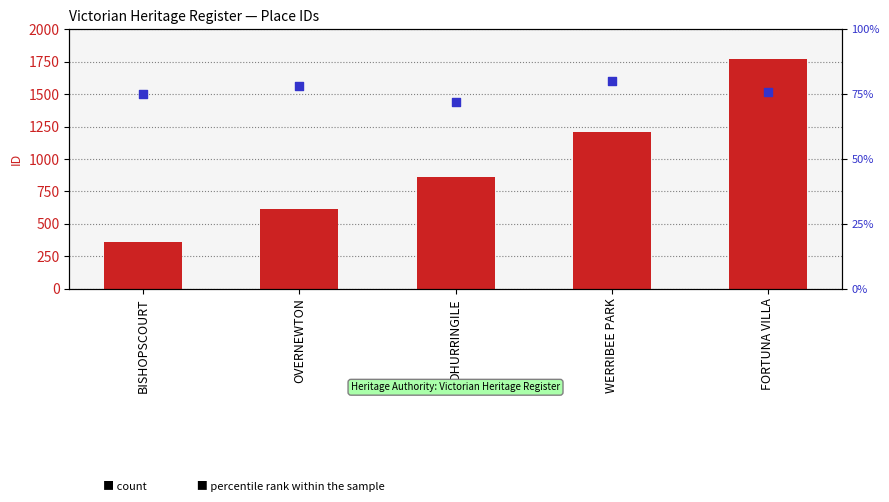

At how many categories does at least one series exceed 1546?

1